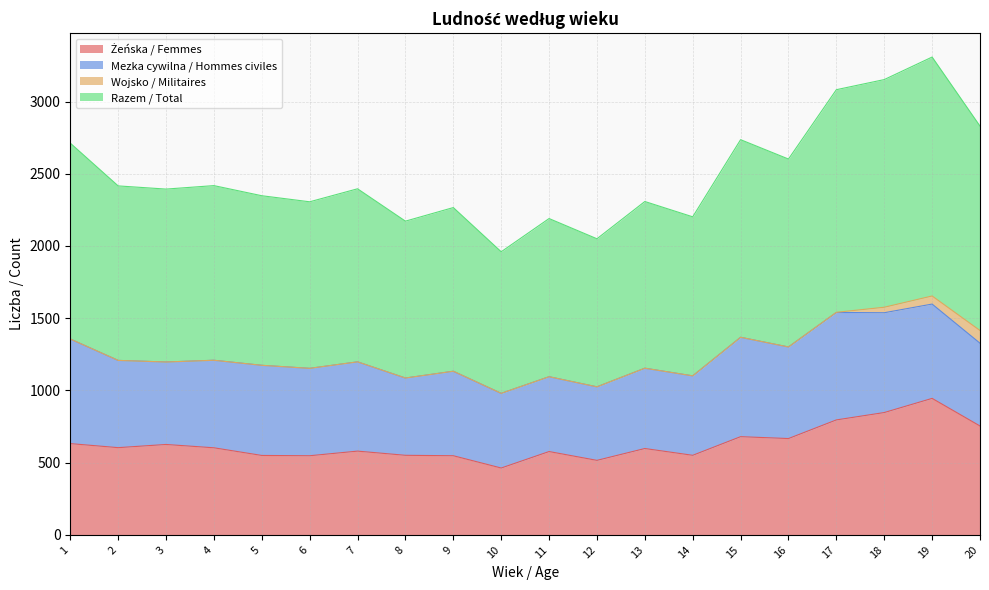

Which has a higher value, 14 or 8?

14